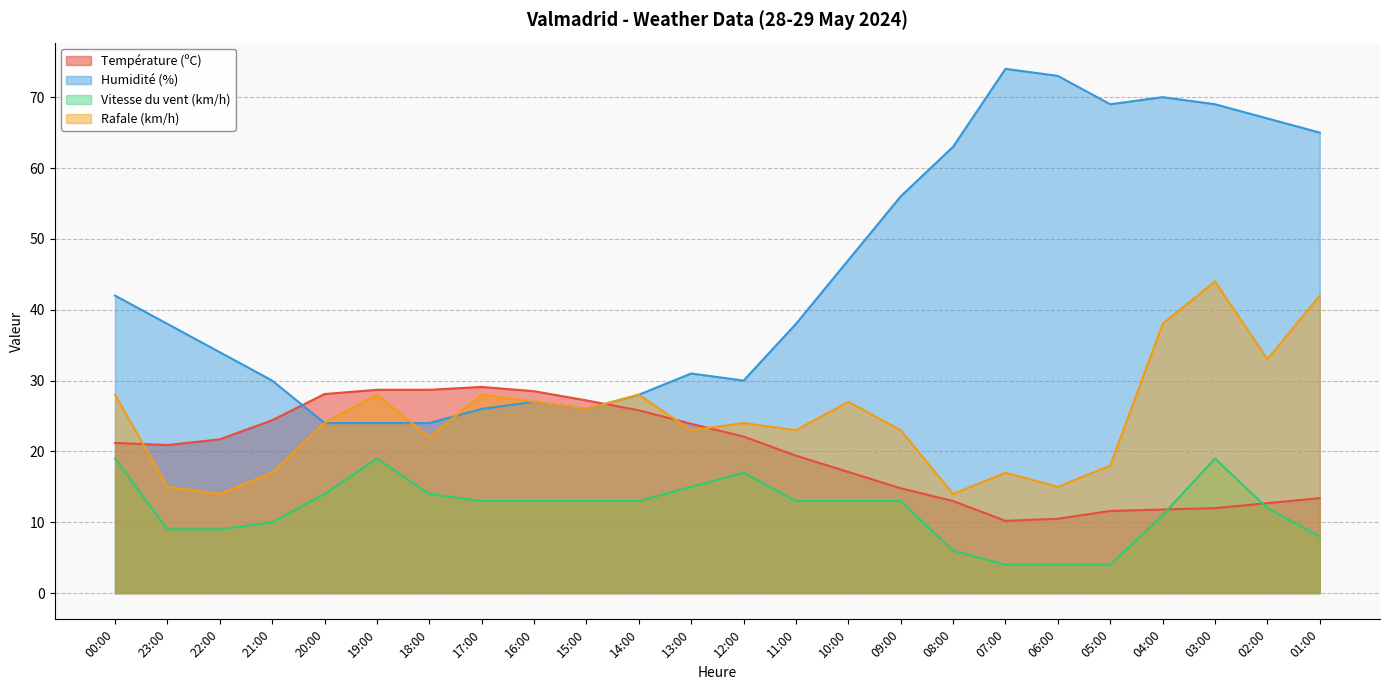

What are all the series names shown in the legend?

Température (ºC), Humidité (%), Vitesse du vent (km/h), Rafale (km/h)